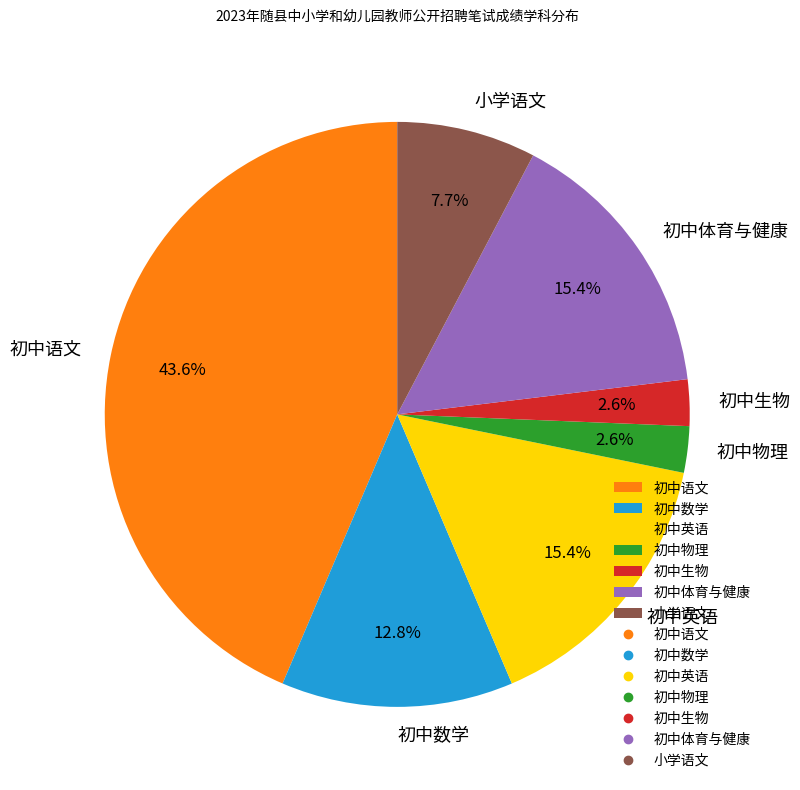

How many segments does this pie chart have?

7